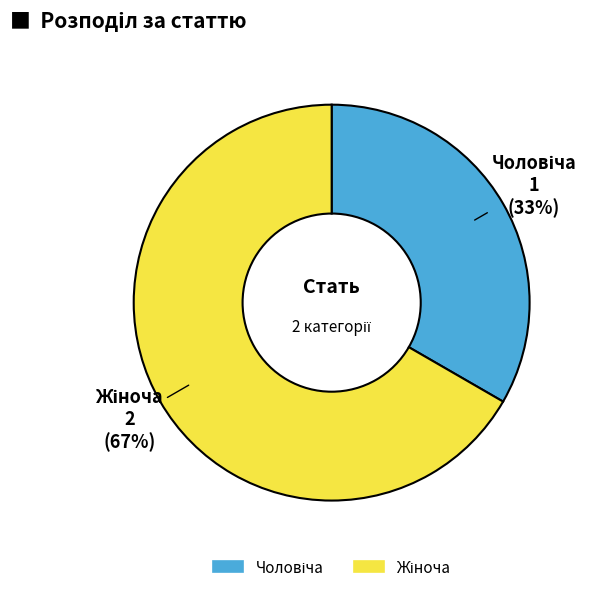

Does any single category account for the majority?

Yes